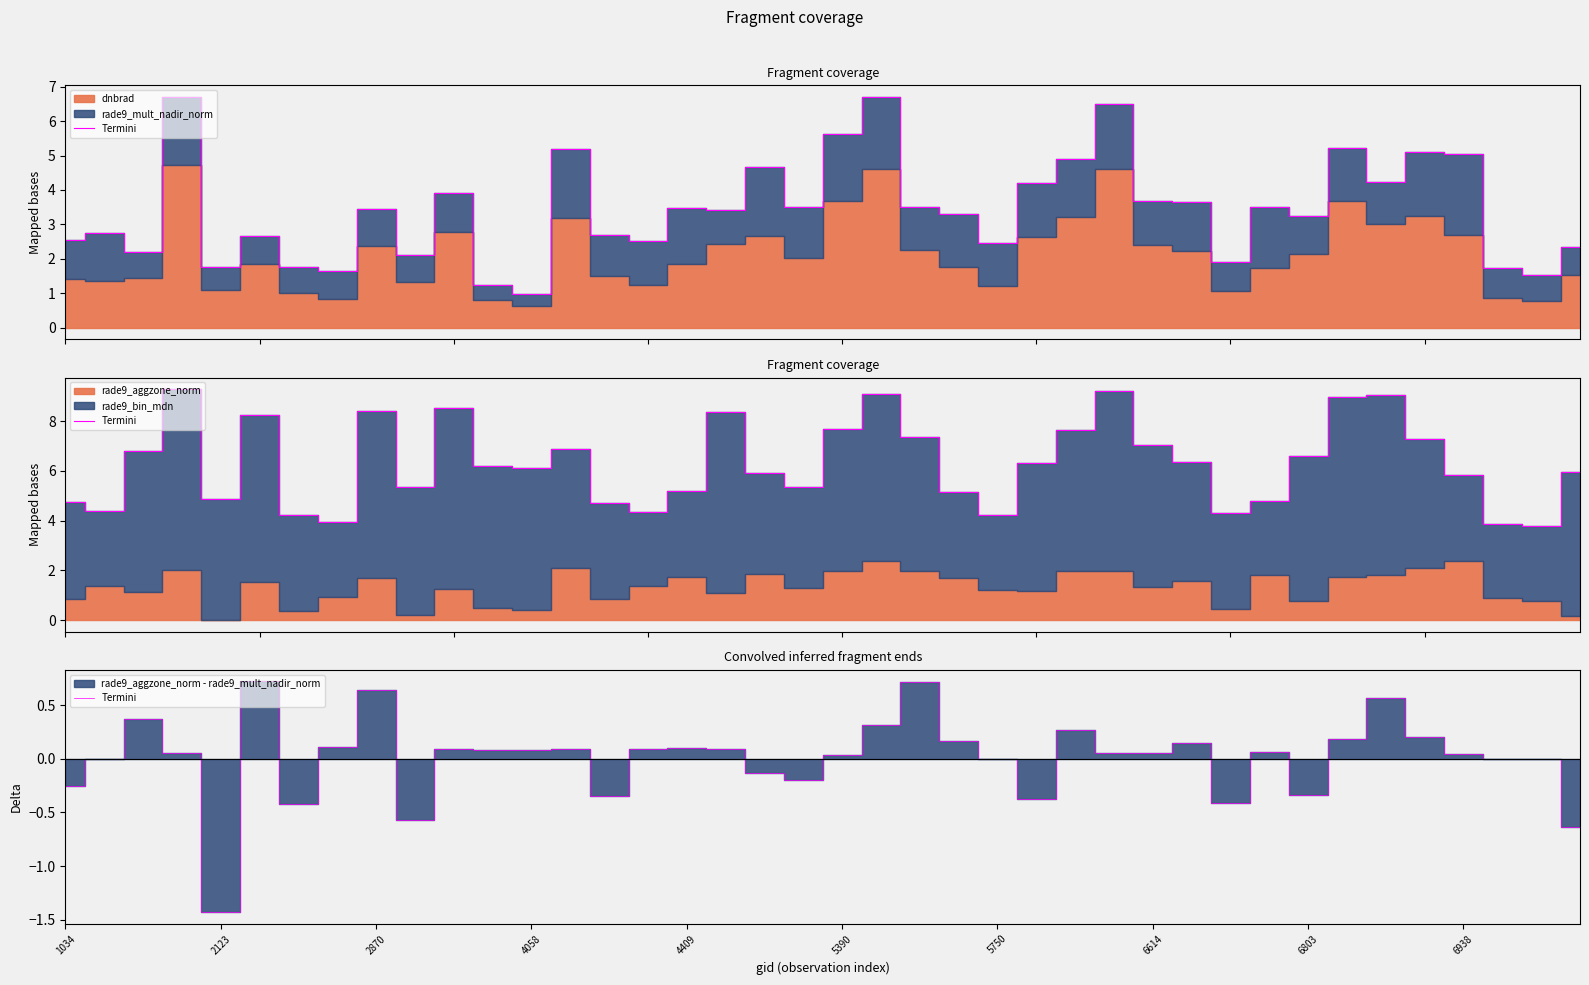

How many points are lower than both their immediate neighbors (excluding endpoints)?

10